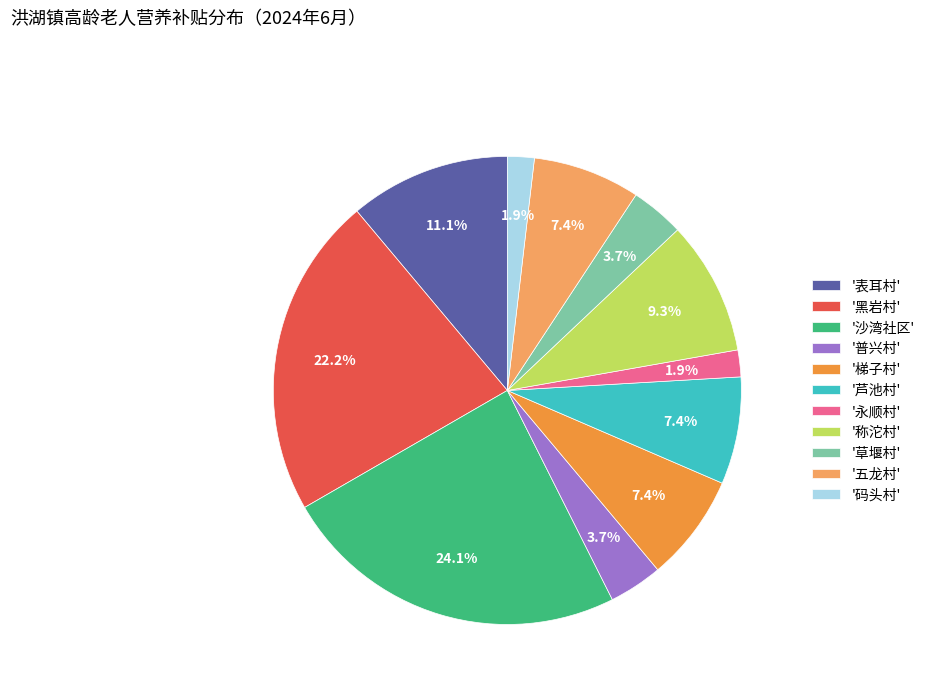

Which has a higher value, '永顺村' or '梯子村'?

'梯子村'